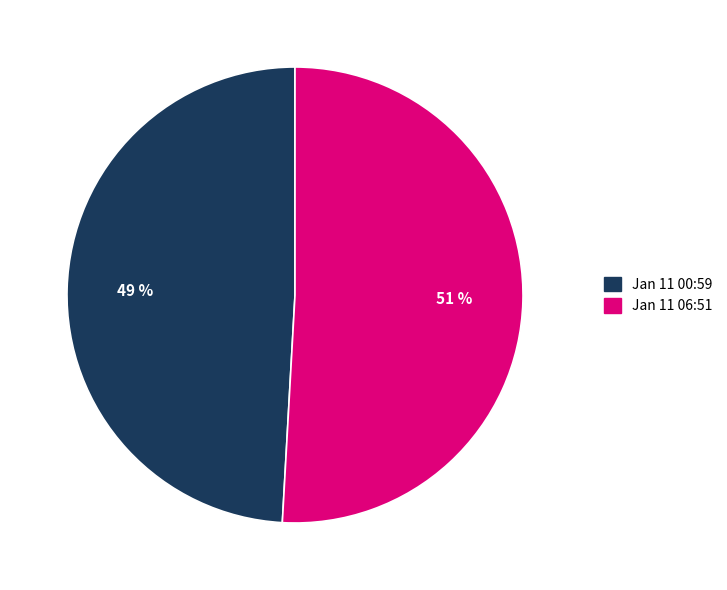

Is there a majority slice in this chart?

Yes